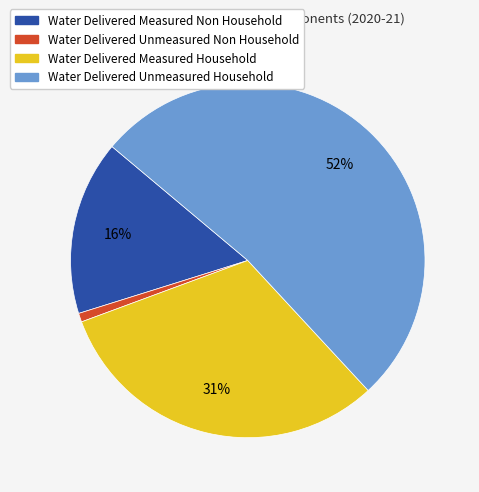

Which category has the biggest portion of the pie?

Water Delivered Unmeasured Household